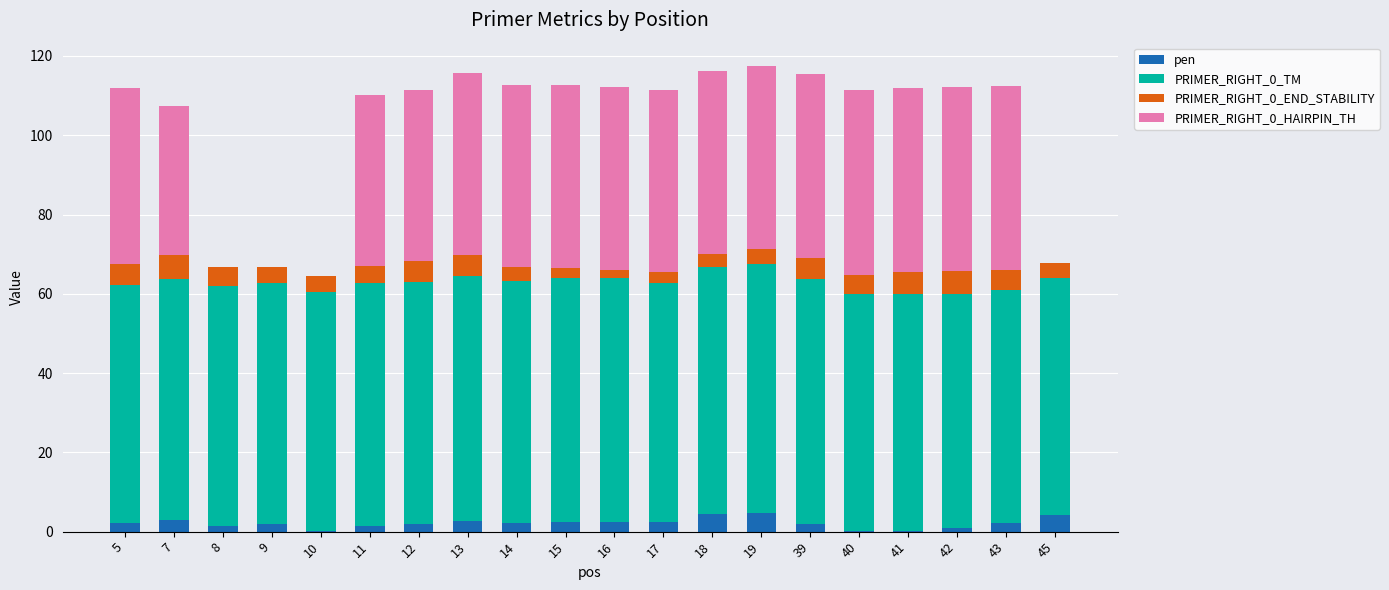

What value does the PRIMER_RIGHT_0_END_STABILITY series have at 7?

6.1